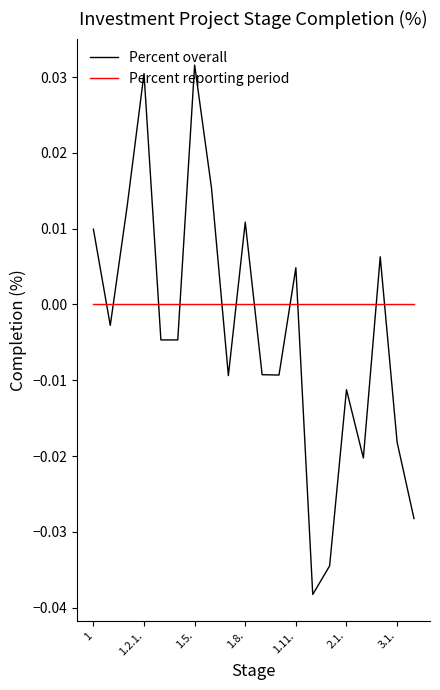

Which series has the largest total across all categories?

Percent reporting period